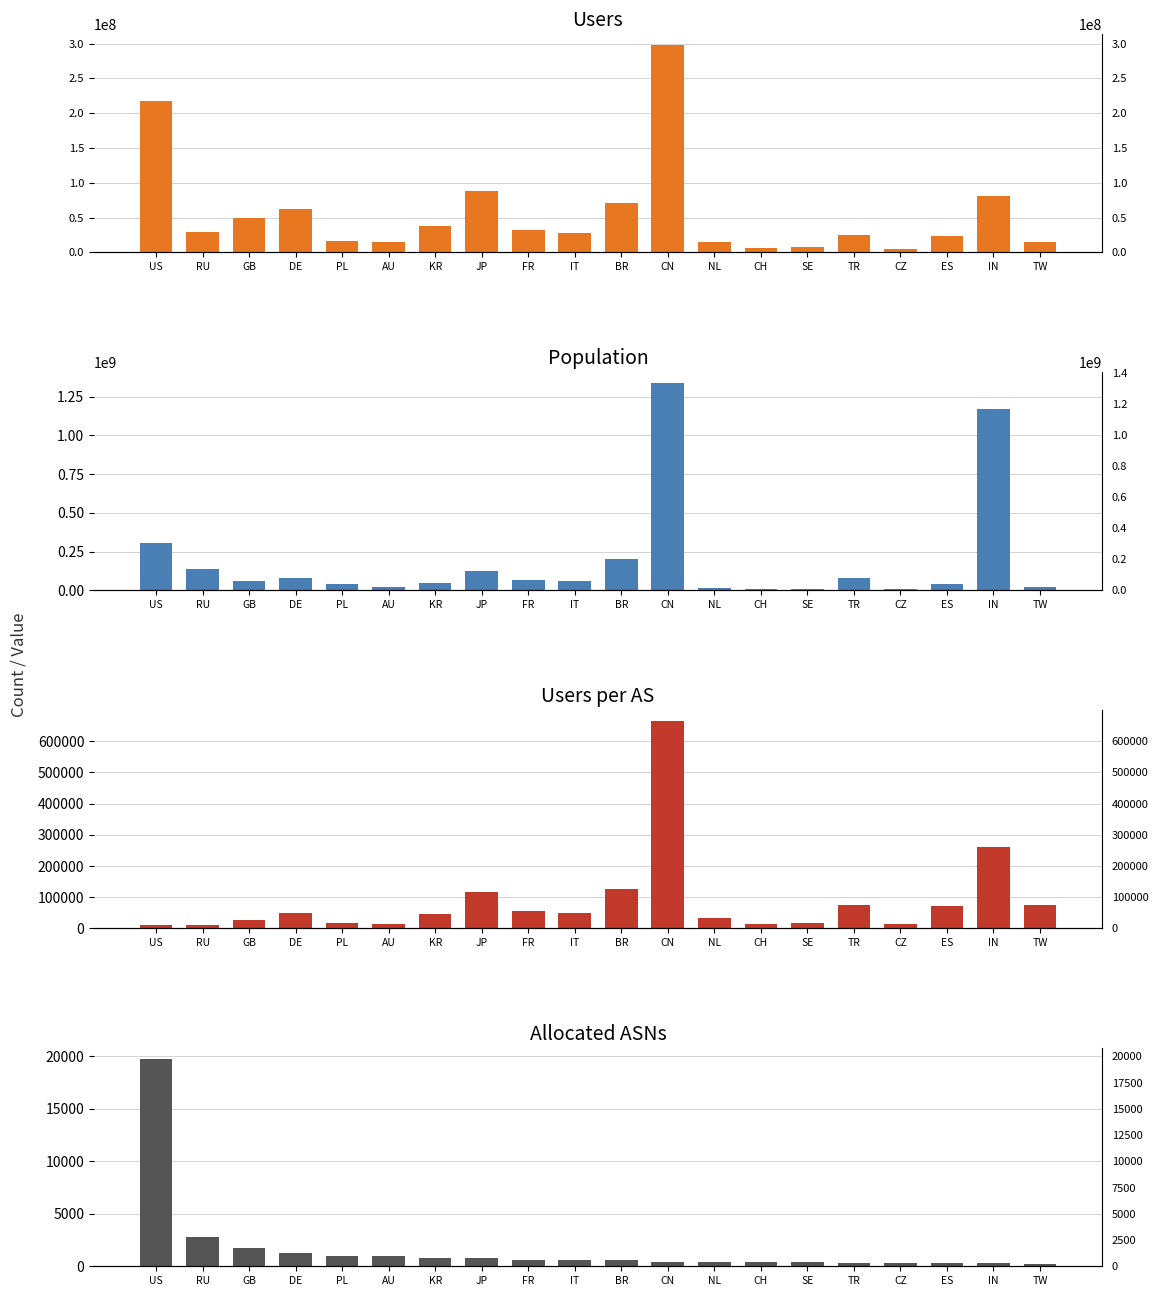

What are all the series names shown in the legend?

users, population, users_per_as, allocated_asns